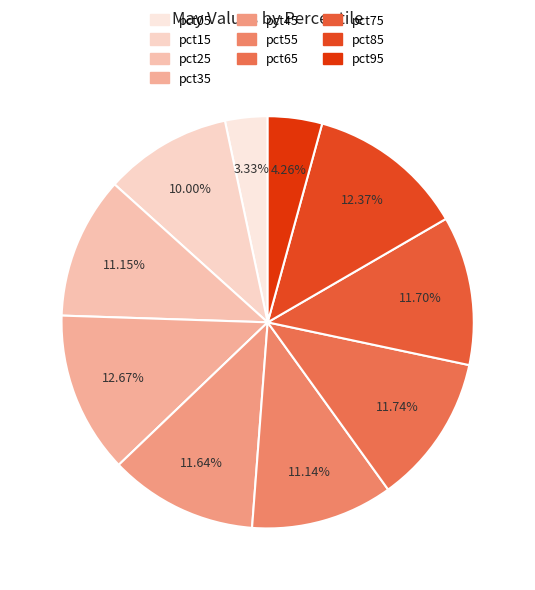

To the nearest percent, what is the combined percentage of pct05 and pct85?

16%